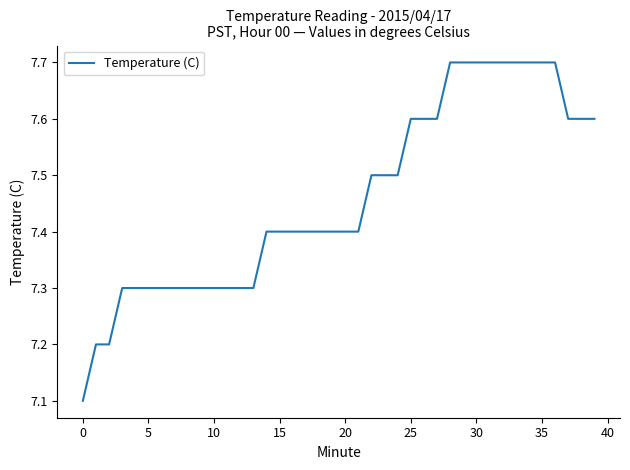

What is the greatest value displayed?

7.7